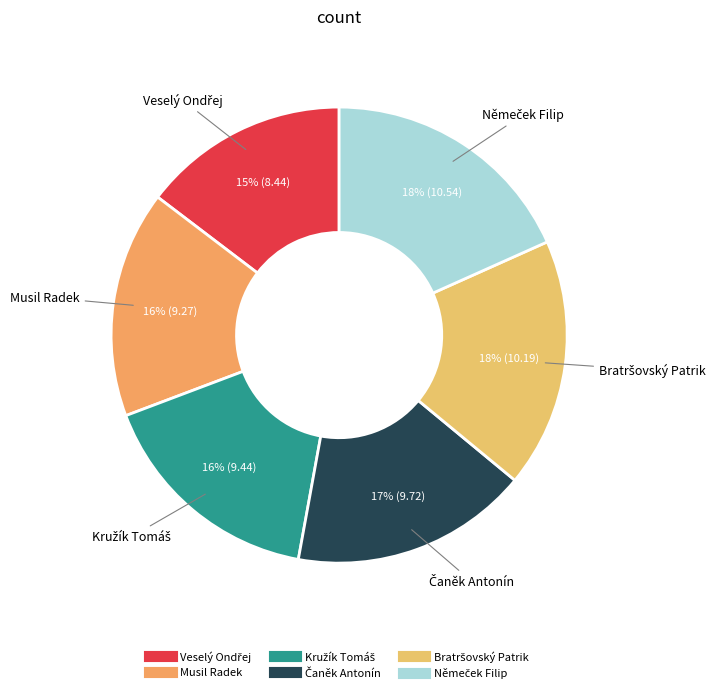

To the nearest percent, what is the average slice percentage?

17%